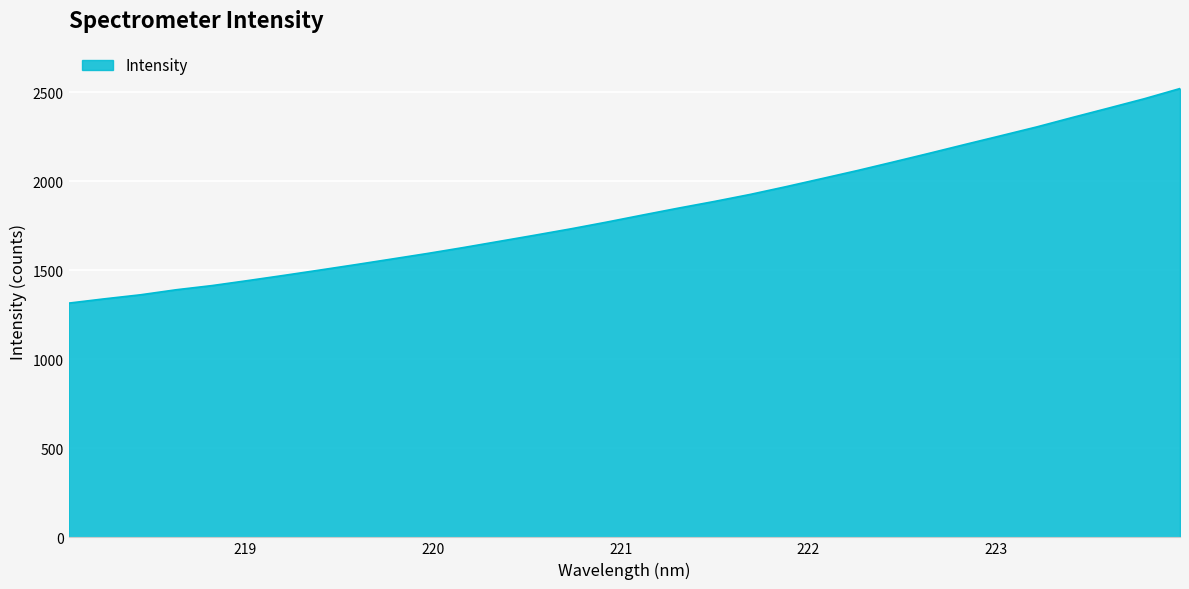

What is the greatest value displayed?

2521.2